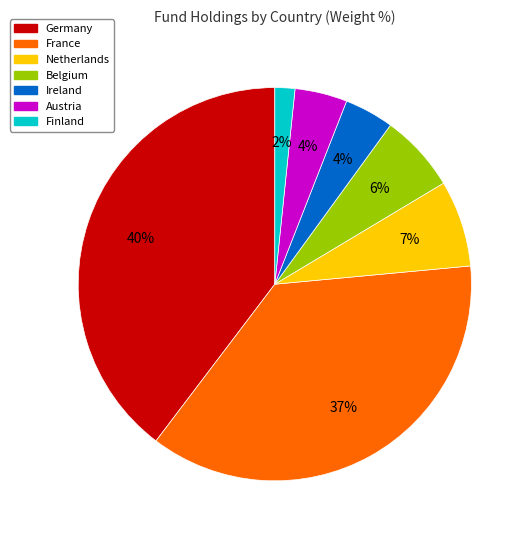

Is the sum of Austria and Belgium greater than half?

No